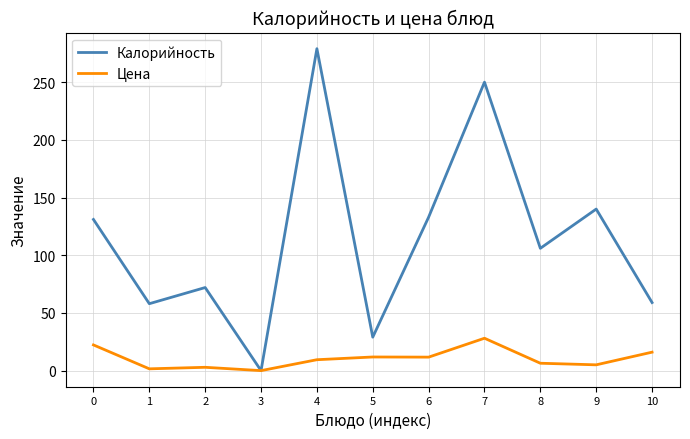

Is it true that Калорийность equals 106.0 at 8?

True